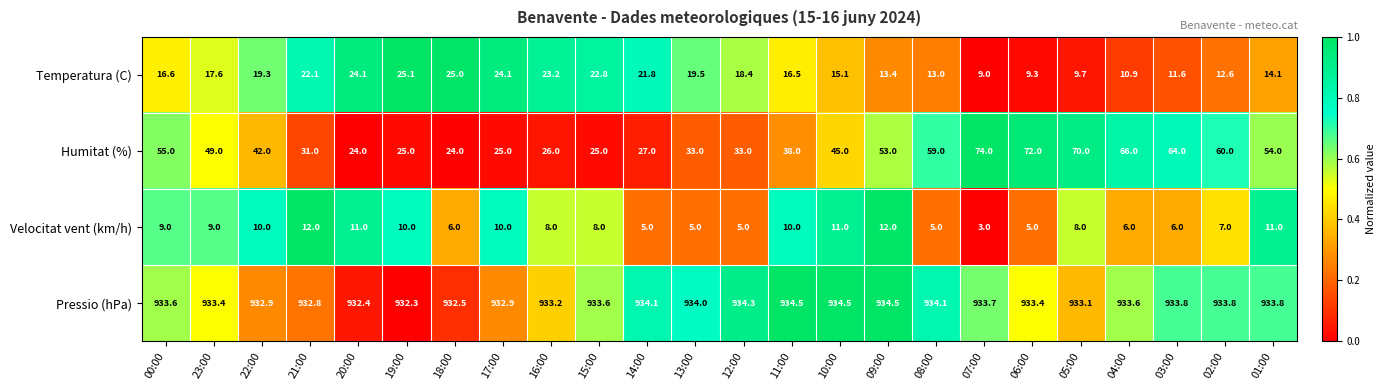

How many series are shown in this chart?

4